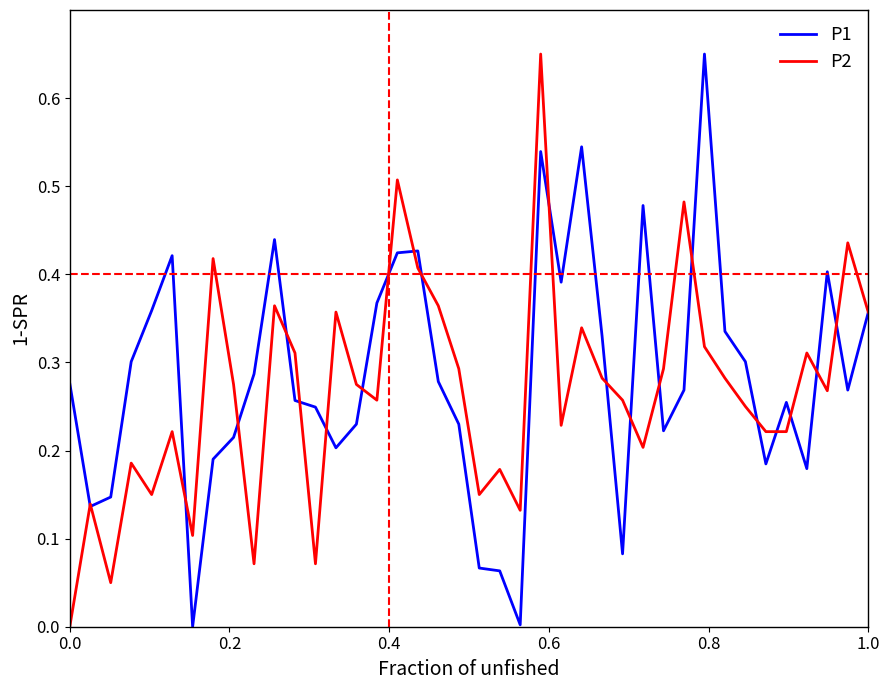

True or false: P1 and P2 cross at least once.

True